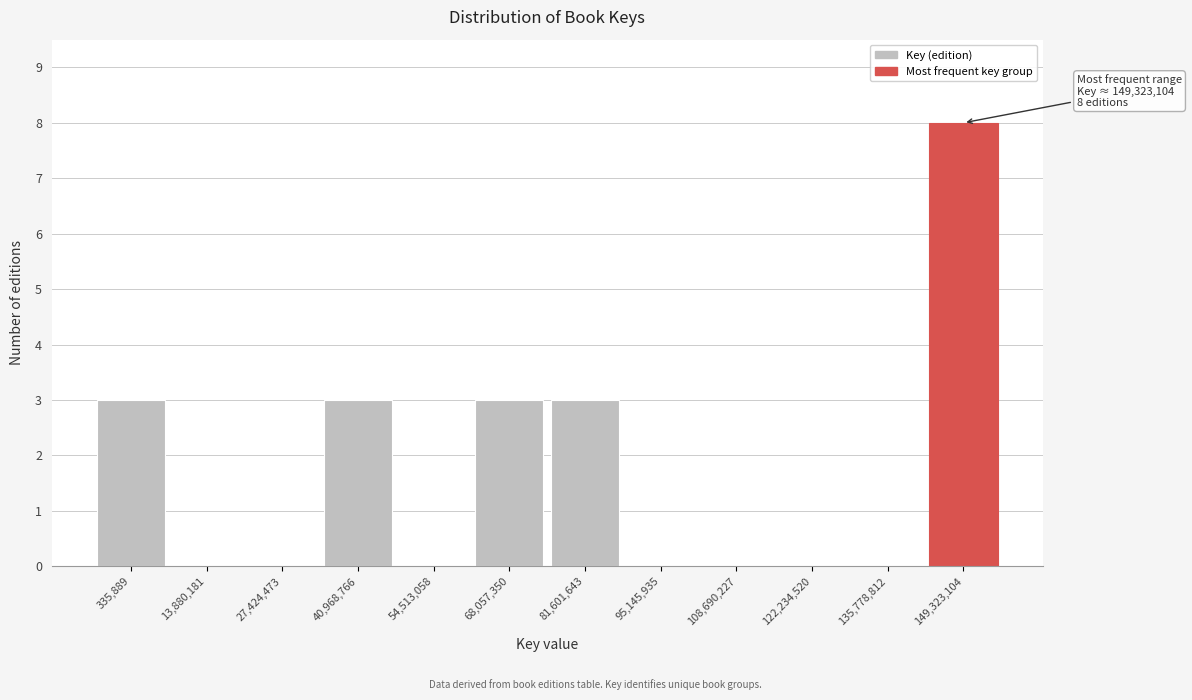

Reading left to right, transcribe all the data shown in this chart.

335,889=3	13,880,181=0	27,424,473=0	40,968,766=3	54,513,058=0	68,057,350=3	81,601,643=3	95,145,935=0	108,690,227=0	122,234,520=0	135,778,812=0	149,323,104=8